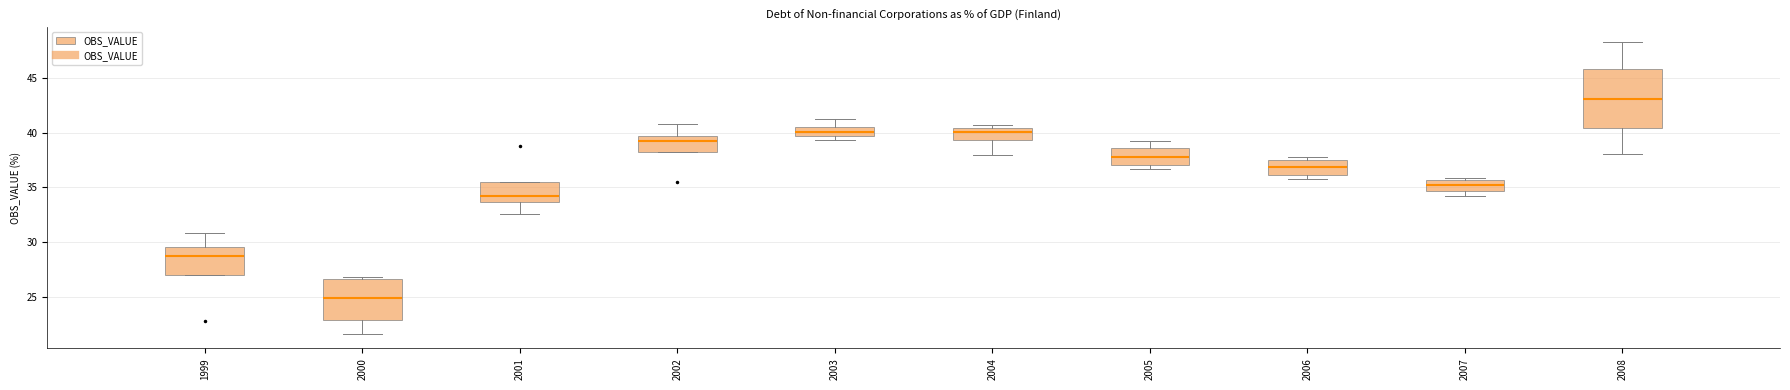

Where does the lower whisker of the box at x = 2000 end on the y-axis? The values are not printed on the chart, so give them approximately, as read against the axis.

21.5